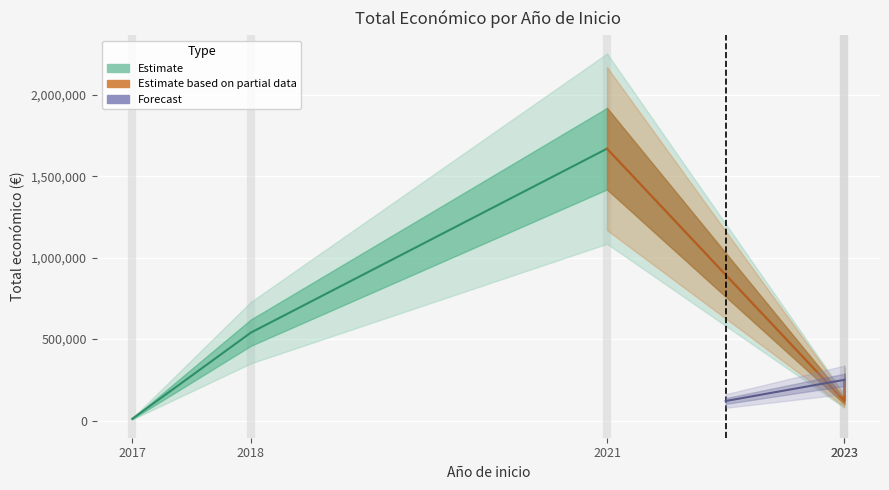

Where is the first local minimum?

2023